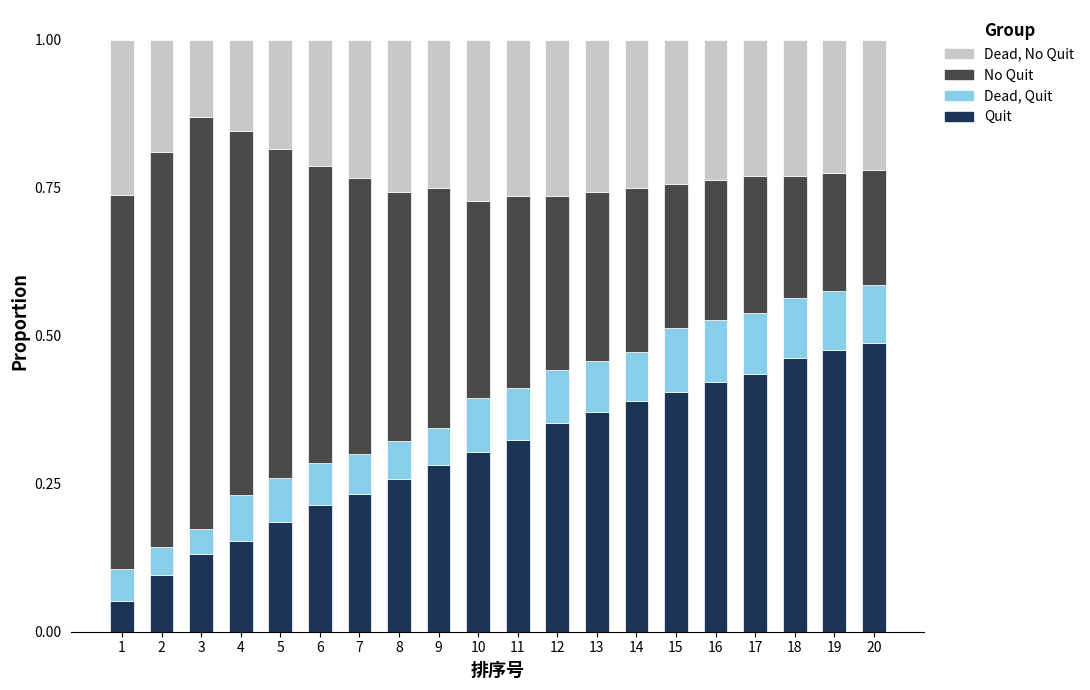

What is the total value across all series at 16?

1.0